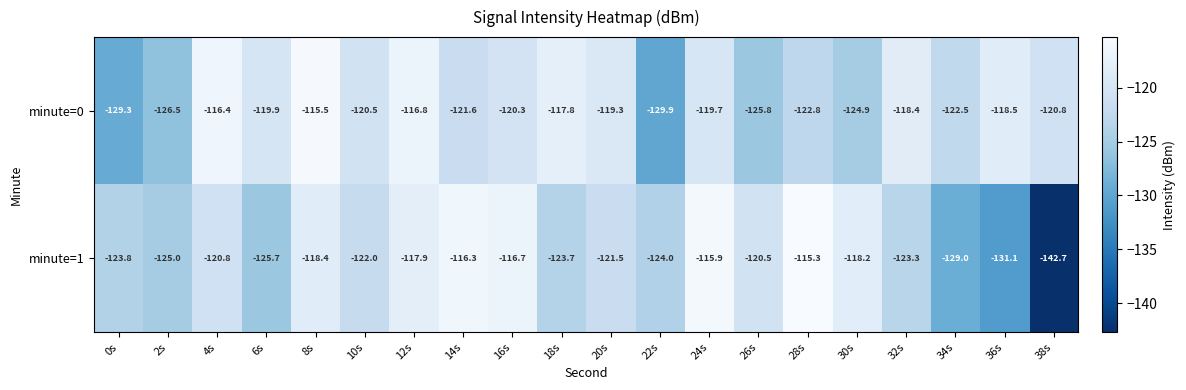

What is the sum of the minute=0 values at 14s and 34s?

-244.1